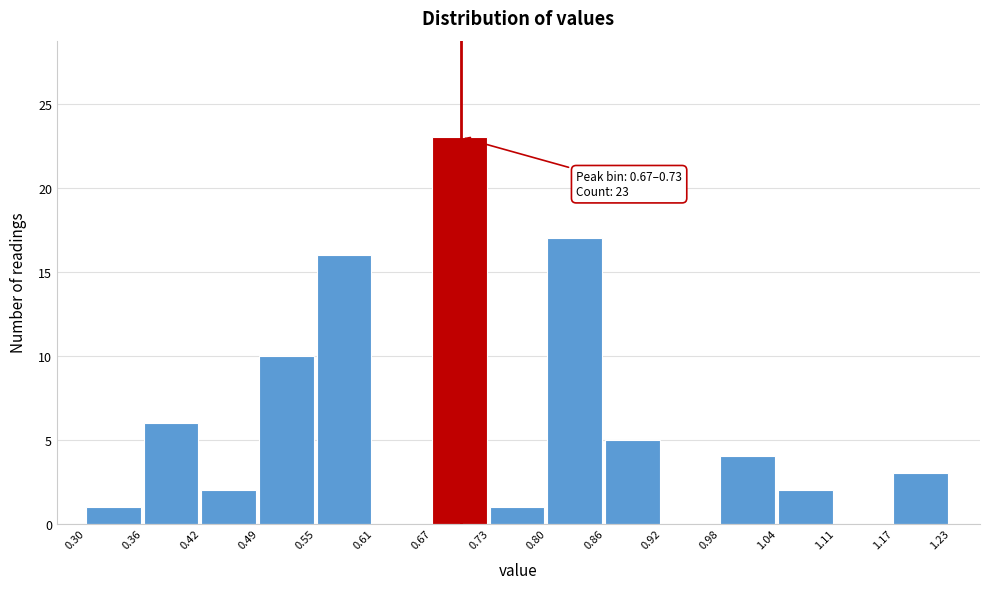

Which range on the x-axis has the tallest bar?

0.67 to 0.73